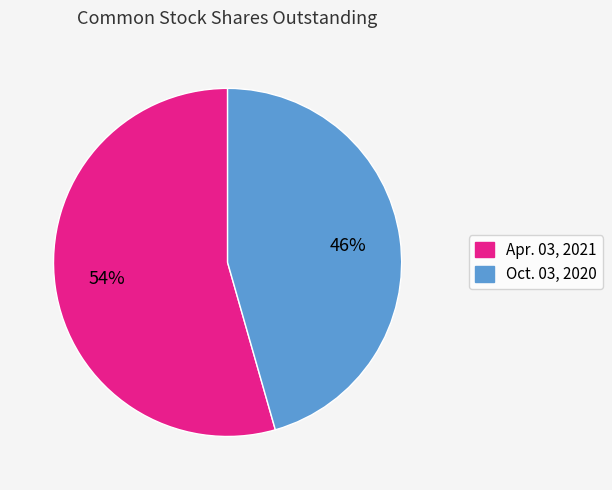

How many slices are in this pie chart?

2